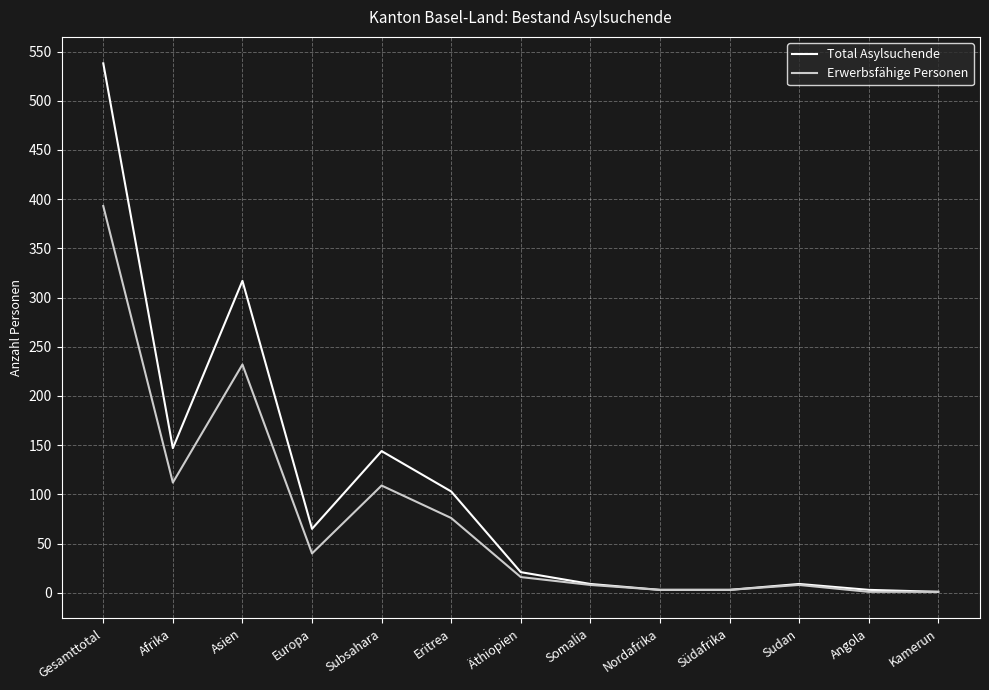

Does the chart display data point markers on the line(s)?

No